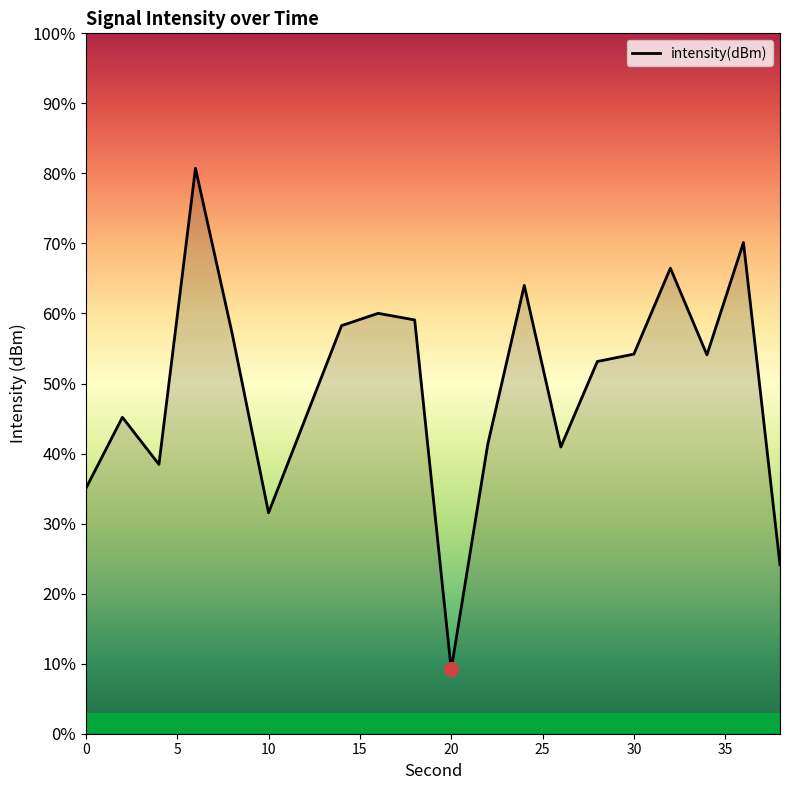

What is the smallest value displayed?

9.2